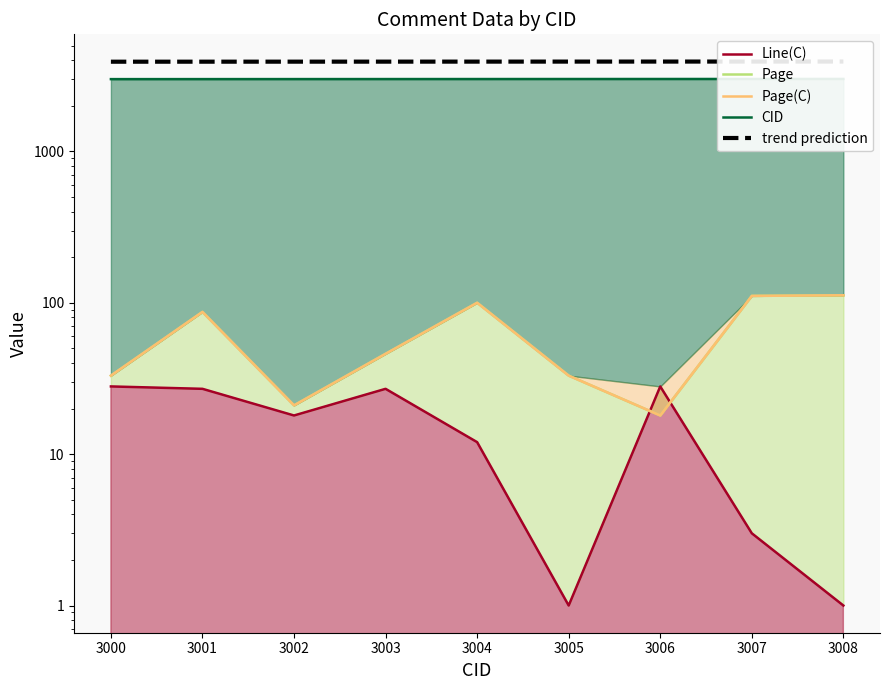

List the series in order of their peak value, highest first.

trend prediction, CID, Page, Page(C), Line(C)